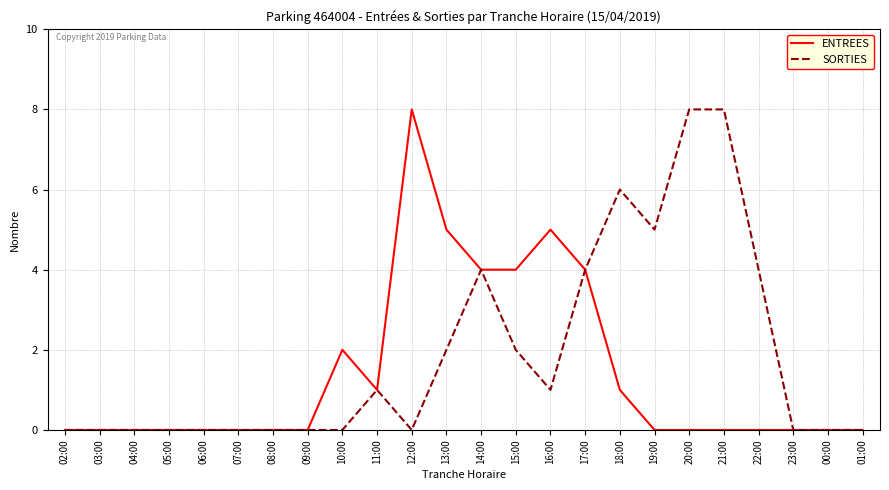

Which category has the highest value in the ENTREES series?

12:00